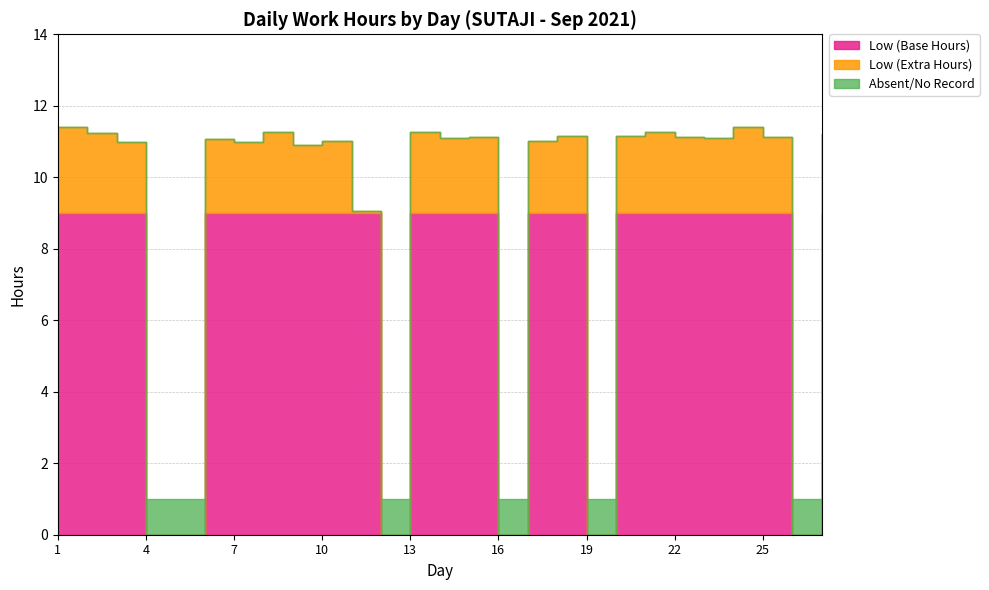

At which category does Low (Work Hours) reach its first local valley?

7